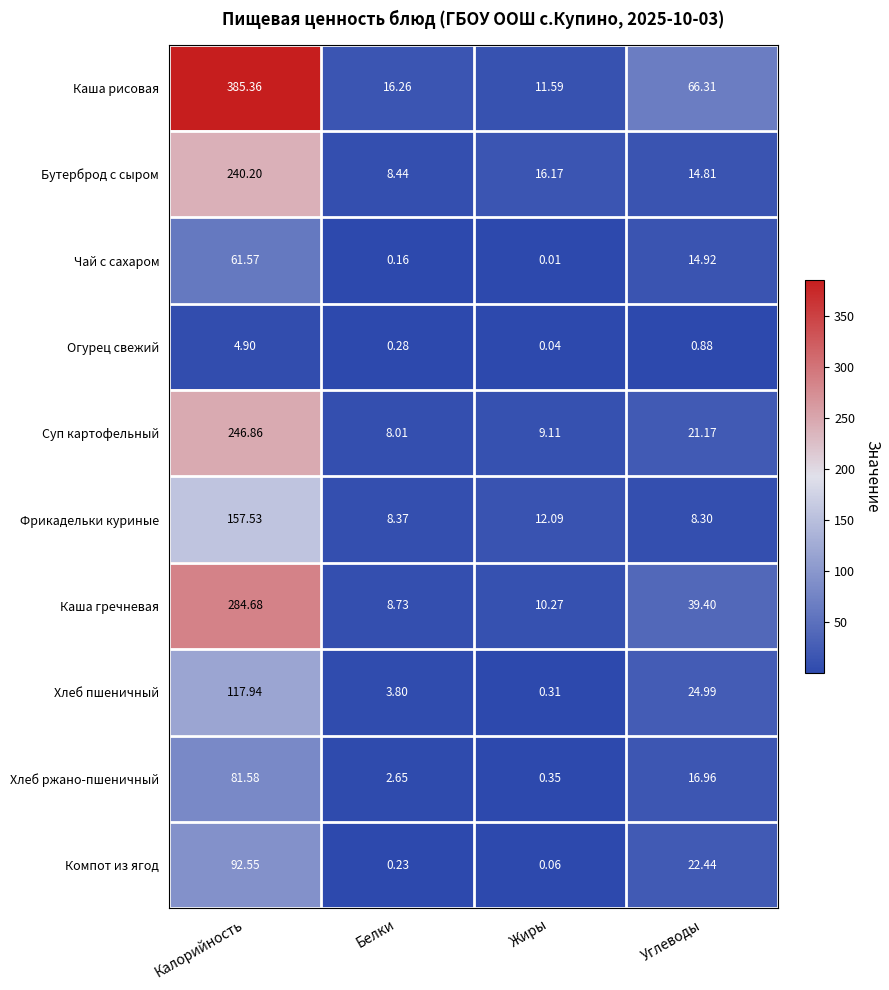

At which category does the chart reach its peak across all series?

Калорийность